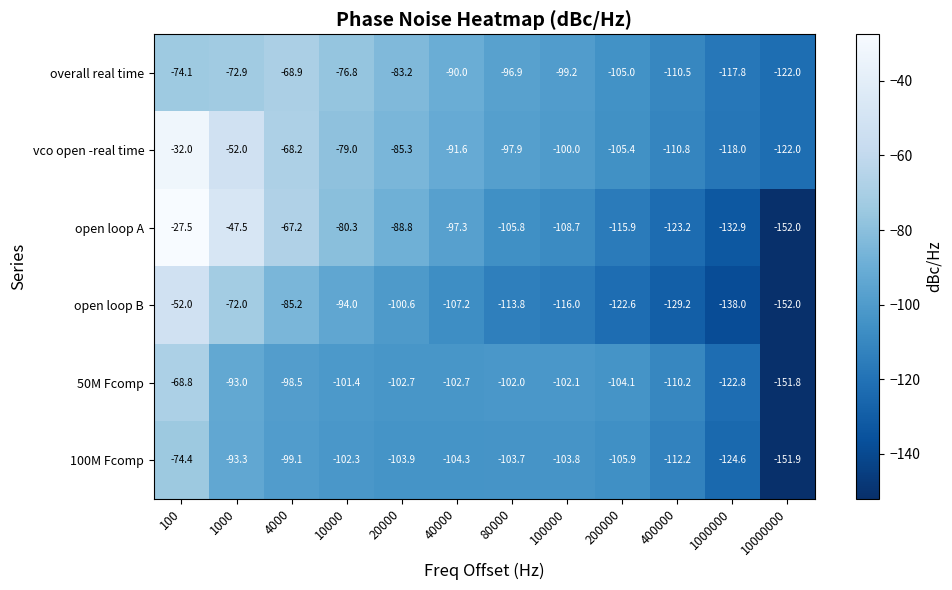

Which category has the highest value in the 50M Fcomp series?

100